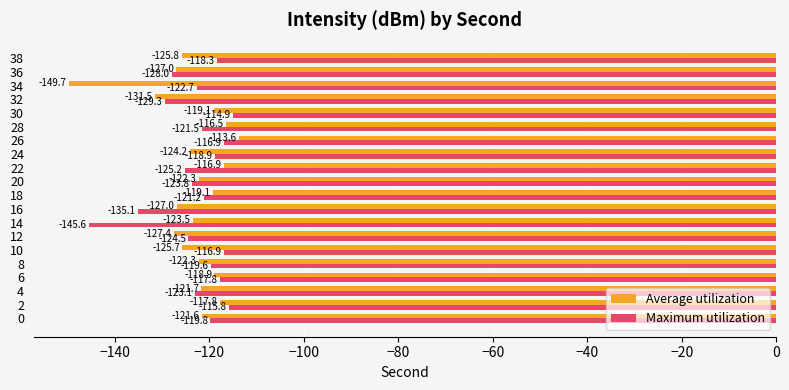

Is the value of Maximum utilization at 22 greater than the value of Average utilization at 36?

Yes